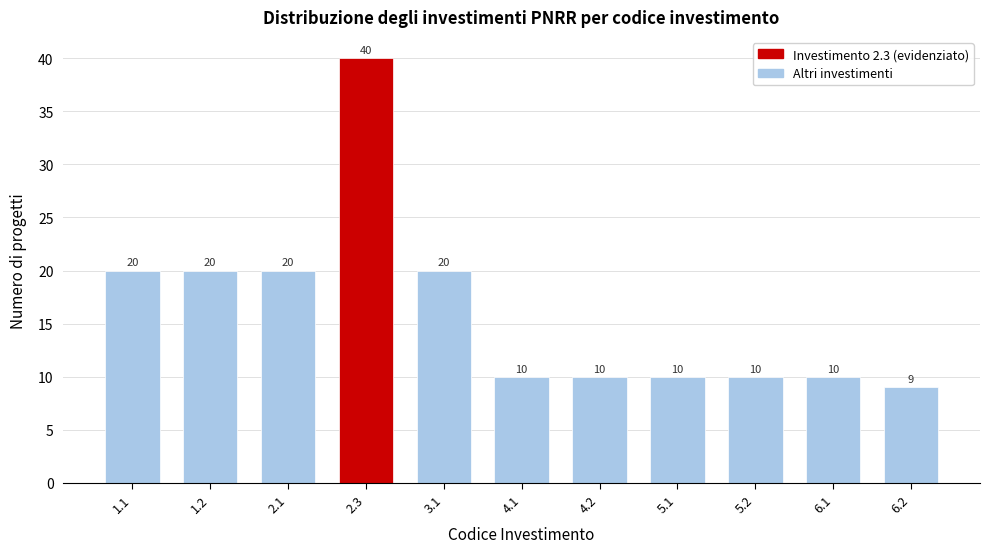

Reading left to right, extract all data points from this chart.

20	20	20	40	20	10	10	10	10	10	9